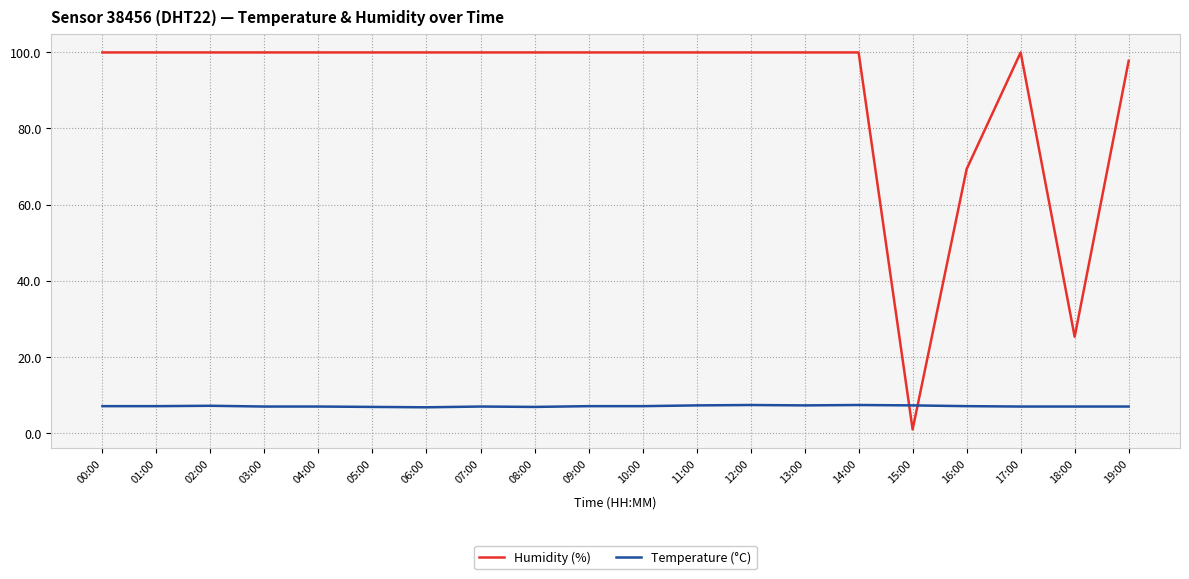

What is the approximate value of Temperature (°C) at 14:00?

7.4